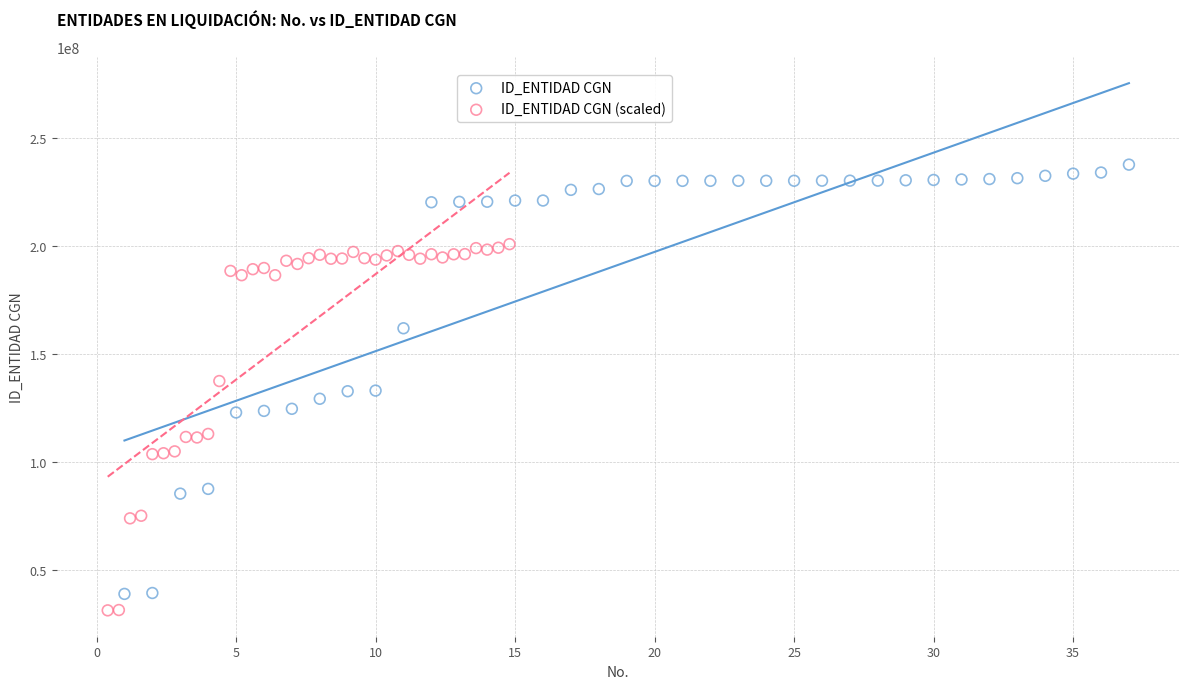

Which series reaches the minimum Y coordinate?

ID_ENTIDAD CGN (scaled)